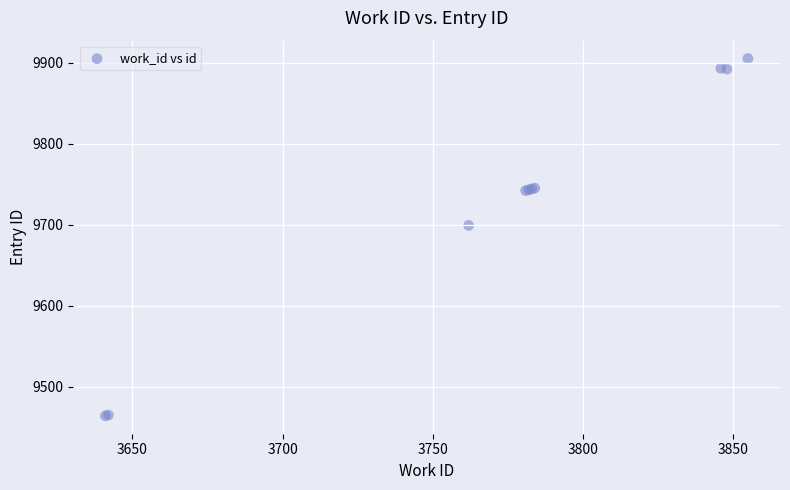

What Y value in the scatter plot is closest to 9684?

9699